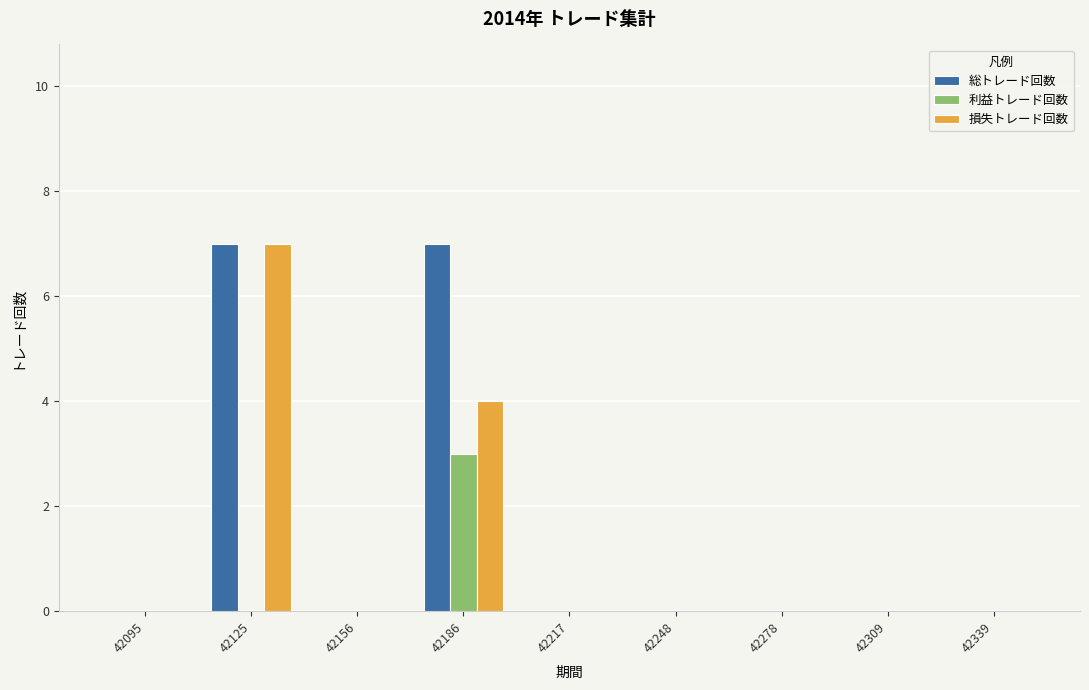

Read the 利益トレード回数 value at 42186.

3